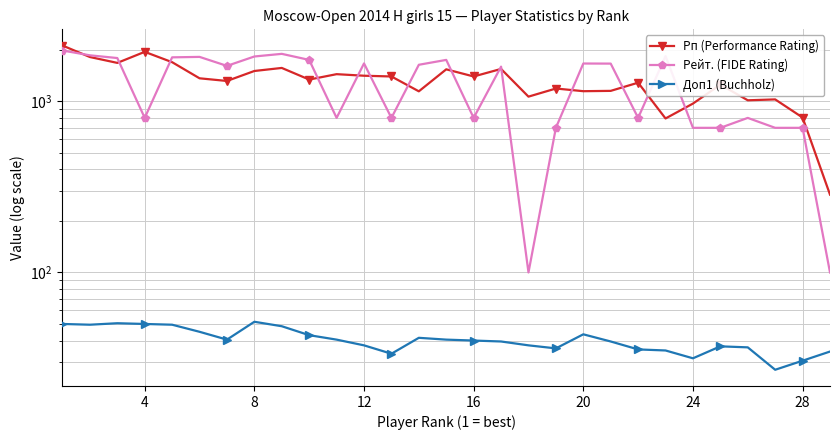

How many data points in Доп1 (Buchholz) are above 40?

14